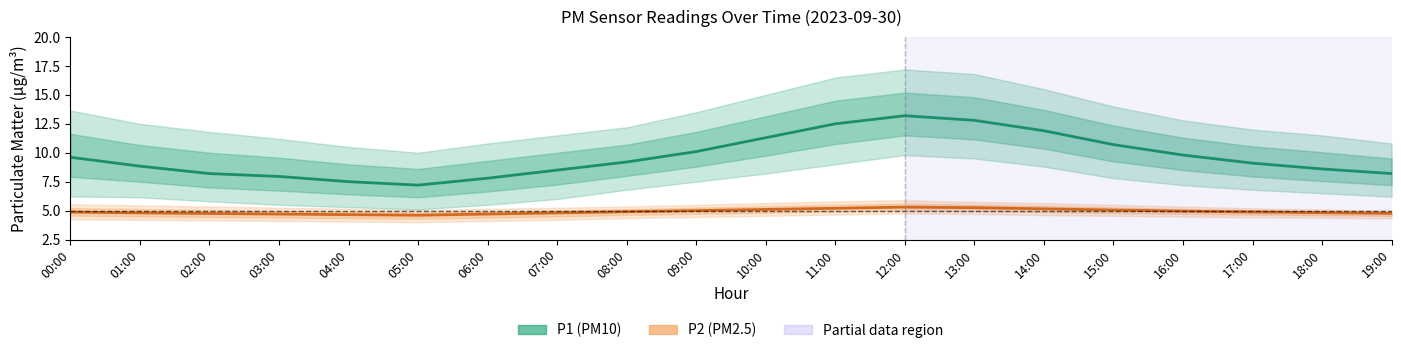

What is the total value across all series at 01:00?

13.6